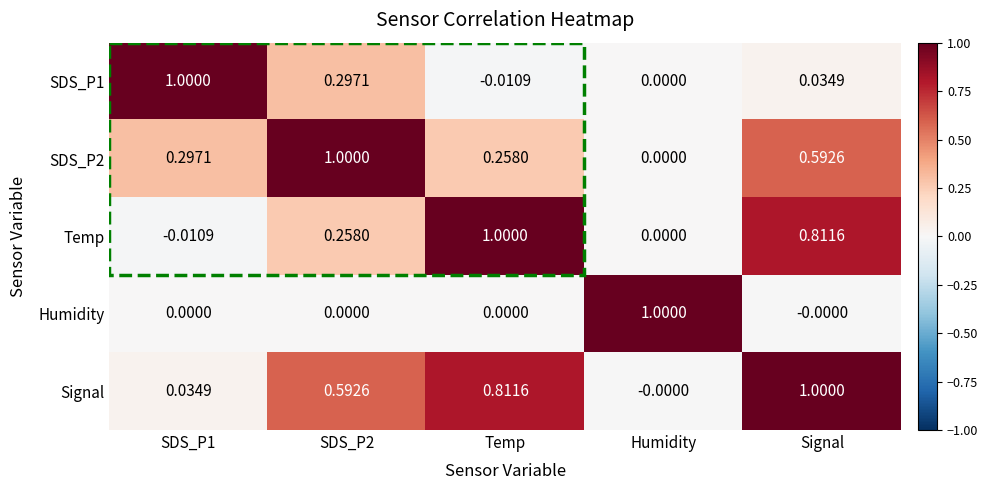

At which label is Signal closest to 0?

Humidity